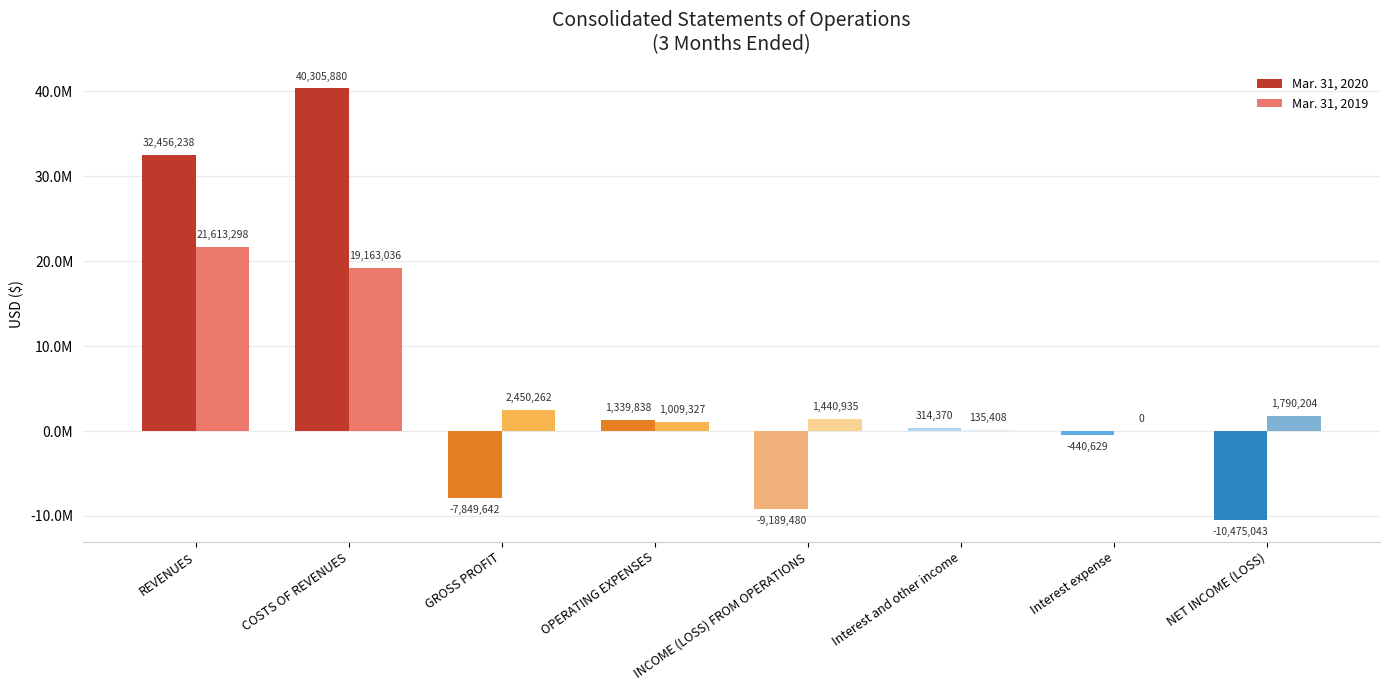

What is the sum of all Mar. 31, 2019 values?

47602470